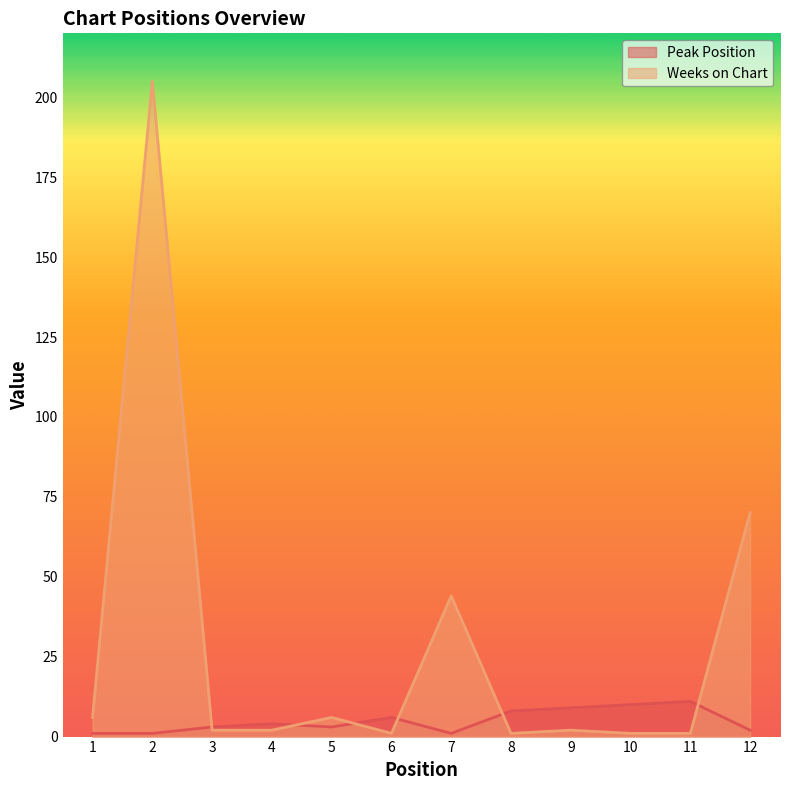

At how many categories does at least one series exceed 110?

1